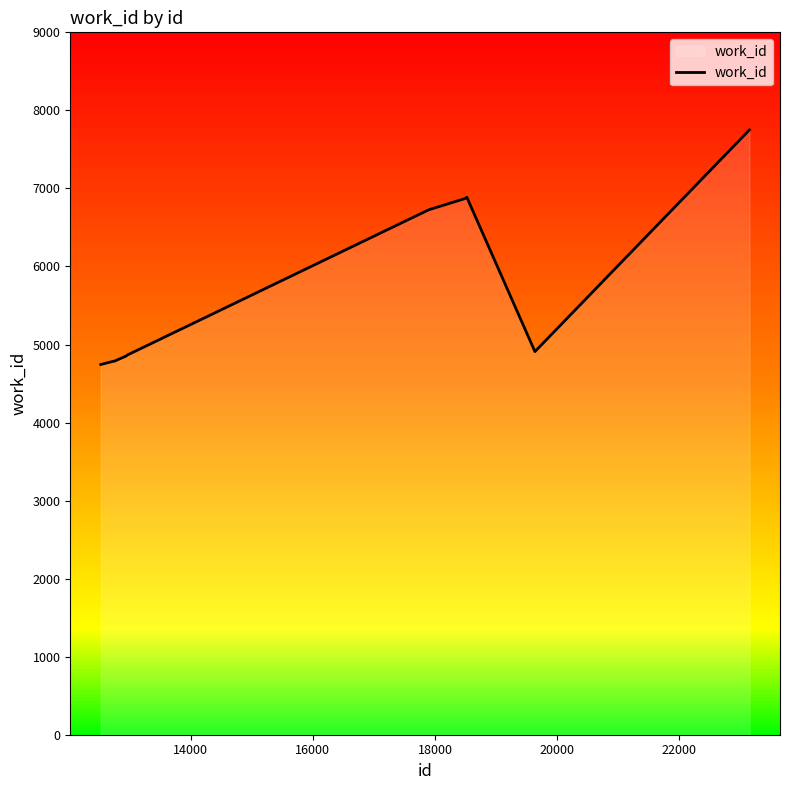

What is the greatest value displayed?

7750